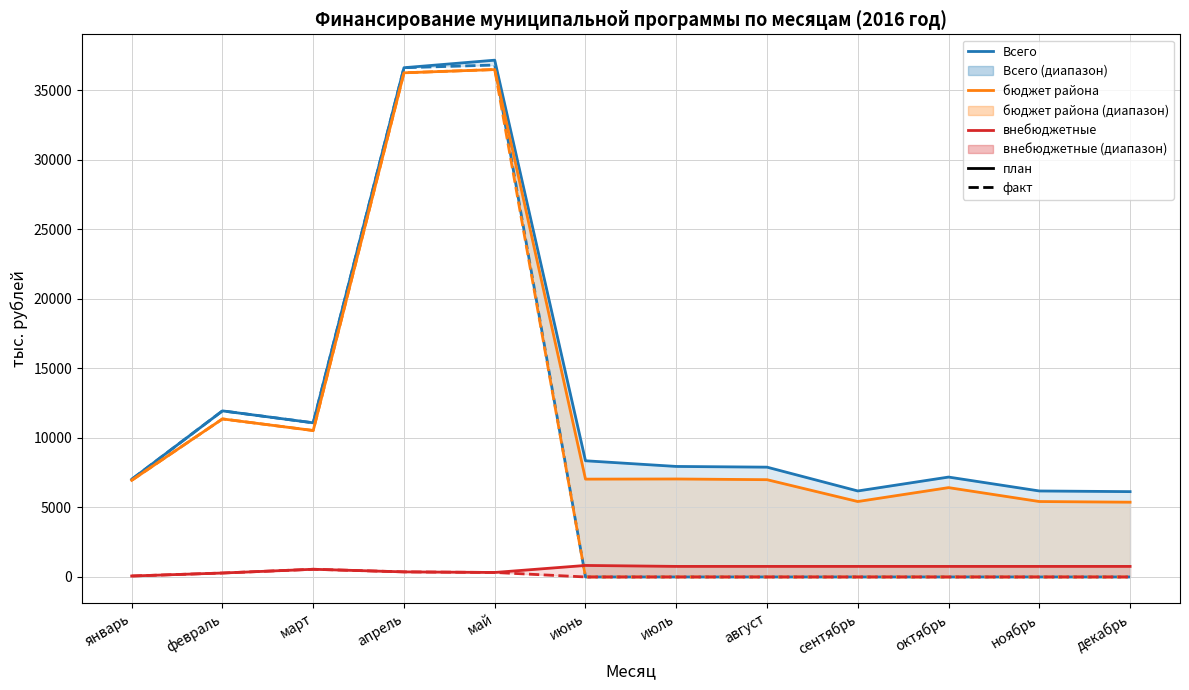

Does the chart have visible grid lines?

Yes